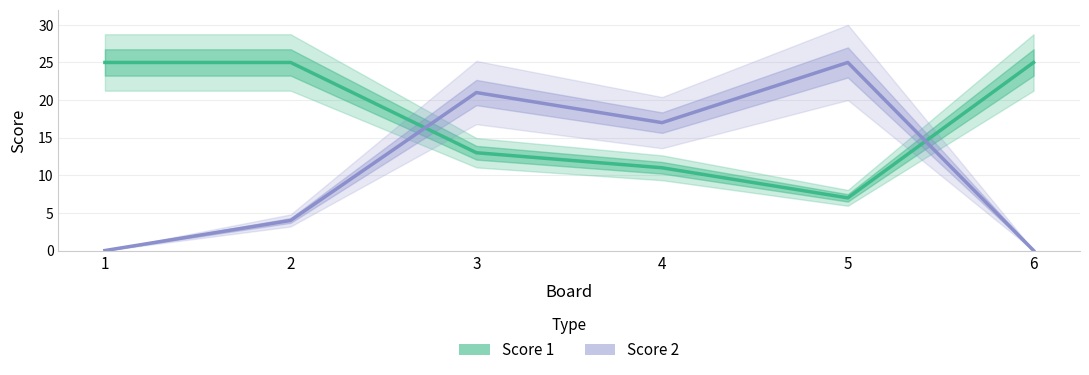

Count the number of categories in the chart.

6